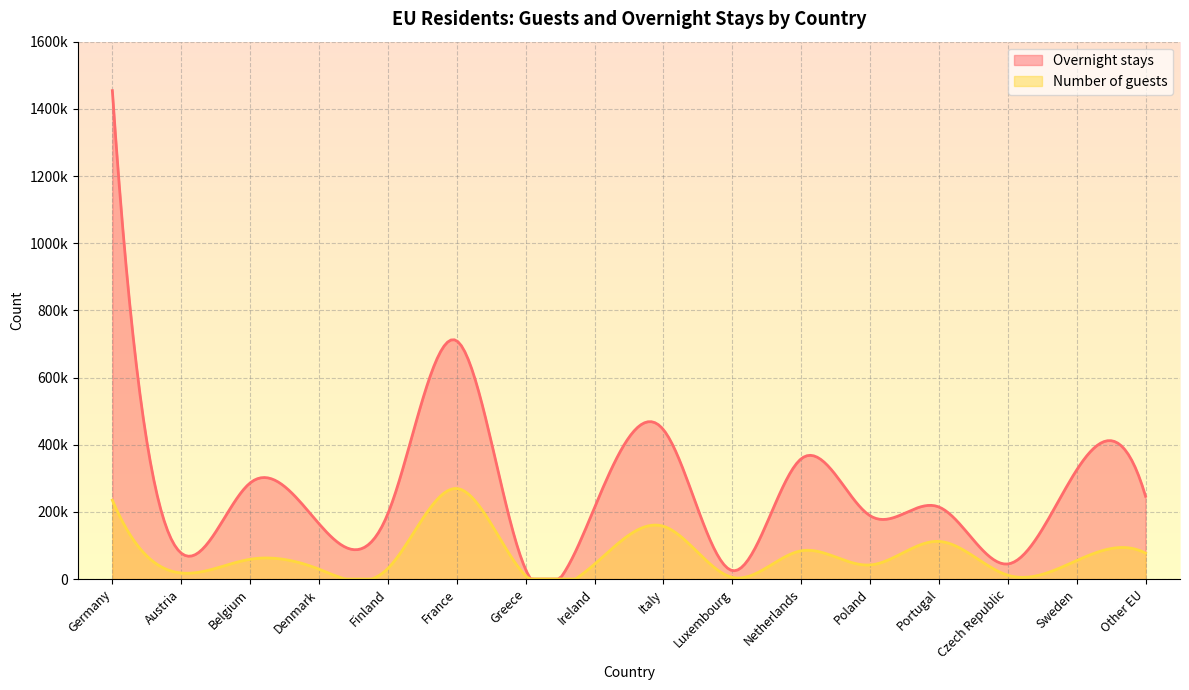

What is the highest value of the Overnight stays series?

1454166